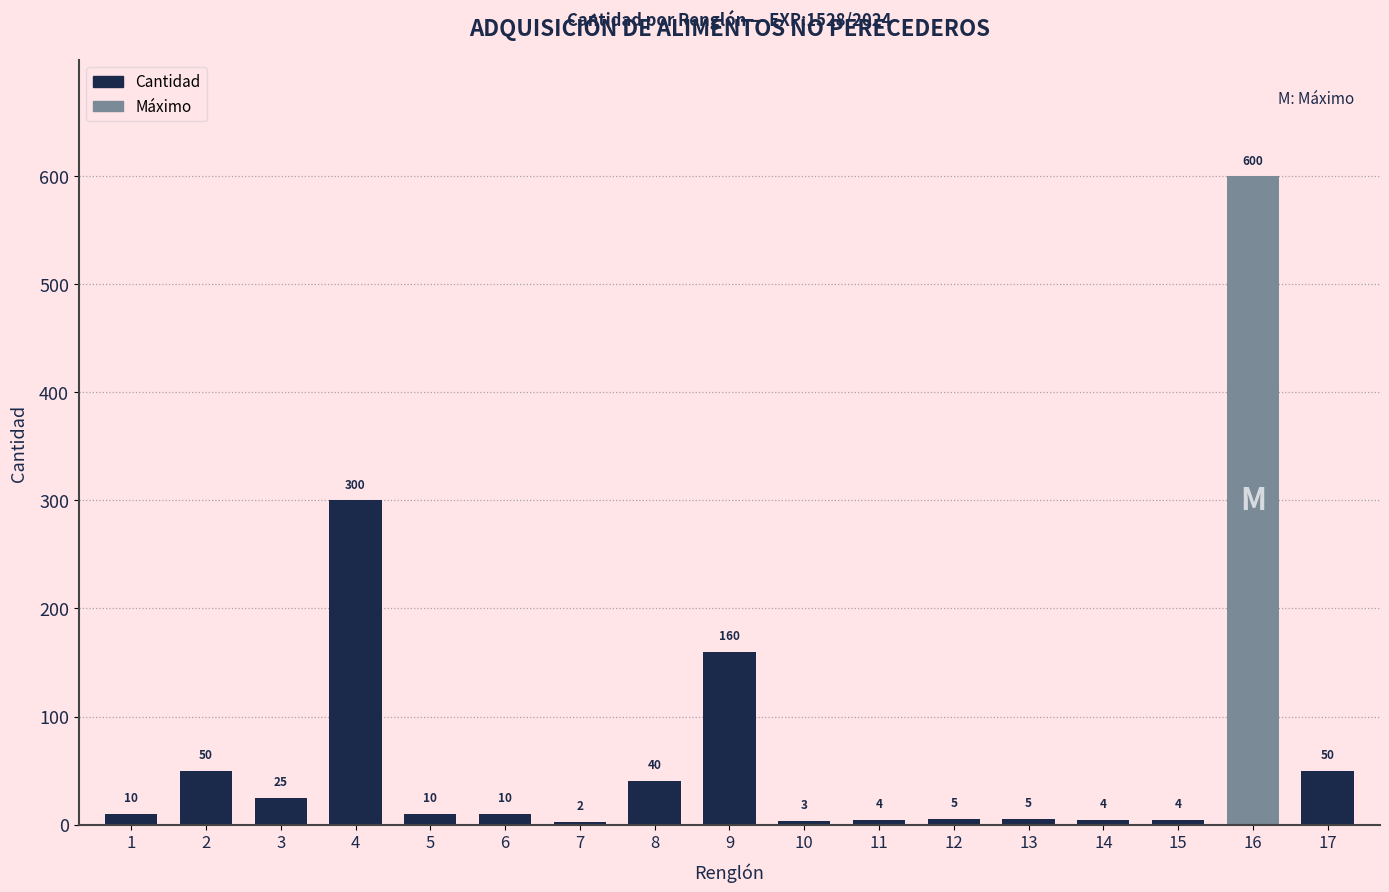

Are the bars grouped side by side (vs. stacked)?

No